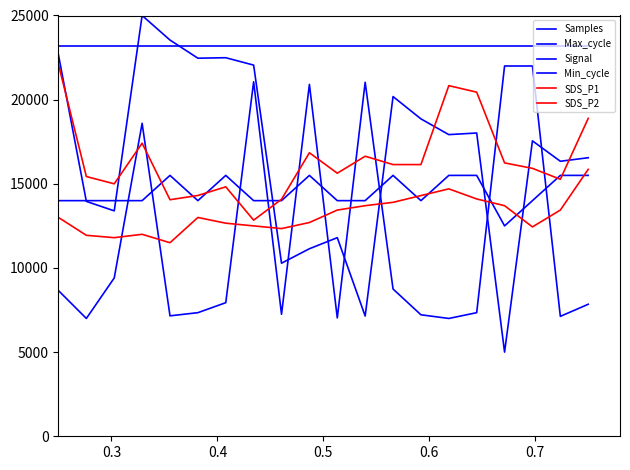

Is this an area chart (filled region under the line)?

No